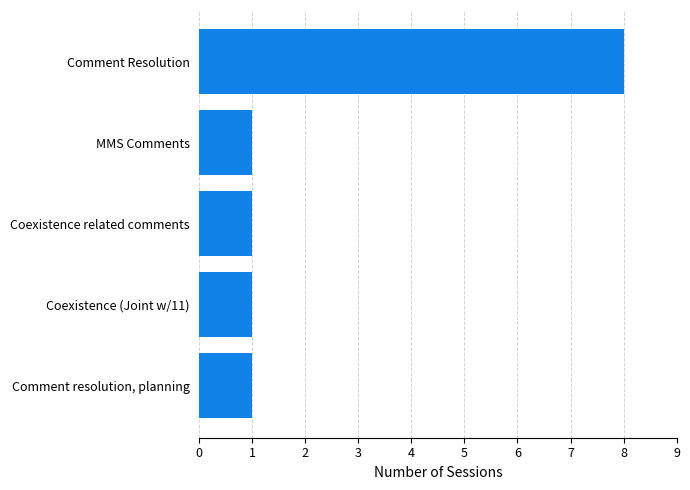

What is the greatest value displayed?

8